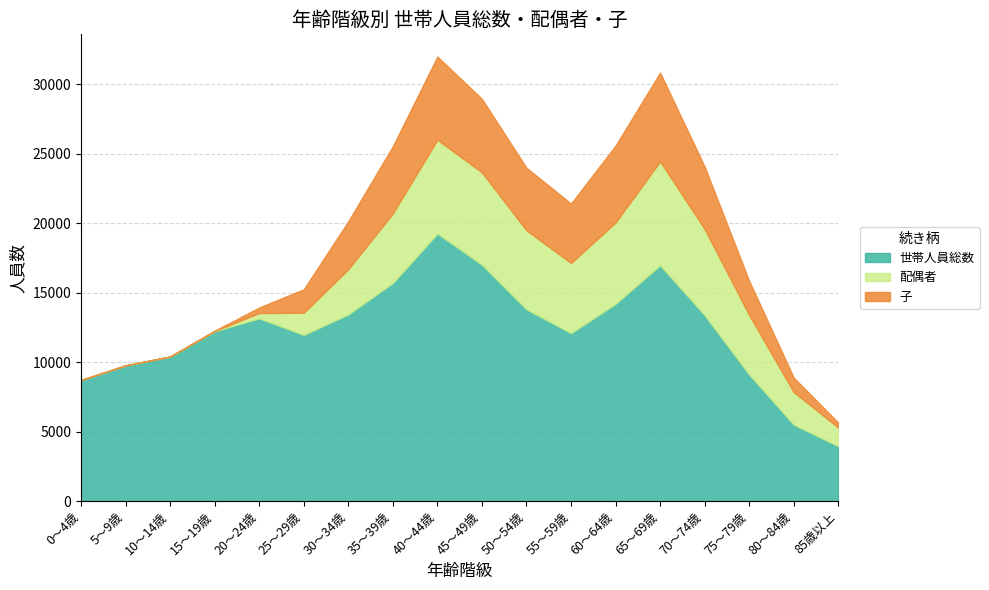

Reading left to right, transcribe all the data shown in this chart.

世帯人員総数: 0～4歳=8722	5～9歳=9772	10～14歳=10408	15～19歳=12226	20～24歳=13161	25～29歳=11966	30～34歳=13445	35～39歳=15702	40～44歳=19263	45～49歳=17022	50～54歳=13809	55～59歳=12093	60～64歳=14201	65～69歳=16984	70～74歳=13386	75～79歳=9114	80～84歳=5506	85歳以上=3956
配偶者: 0～4歳=0	5～9歳=0	10～14歳=1	15～19歳=25	20～24歳=378	25～29歳=1597	30～34歳=3251	35～39歳=5011	40～44歳=6758	45～49歳=6649	50～54歳=5685	55～59歳=5055	60～64歳=5861	65～69歳=7479	70～74歳=6206	75～79歳=4284	80～84歳=2343	85歳以上=1333
子: 0～4歳=0	5～9歳=0	10～14歳=0	15～19歳=17	20～24歳=400	25～29歳=1688	30～34歳=3453	35～39歳=4840	40～44歳=5987	45～49歳=5292	50～54歳=4505	55～59歳=4276	60～64歳=5537	65～69歳=6390	70～74歳=4492	75～79歳=2457	80～84歳=1037	85歳以上=365